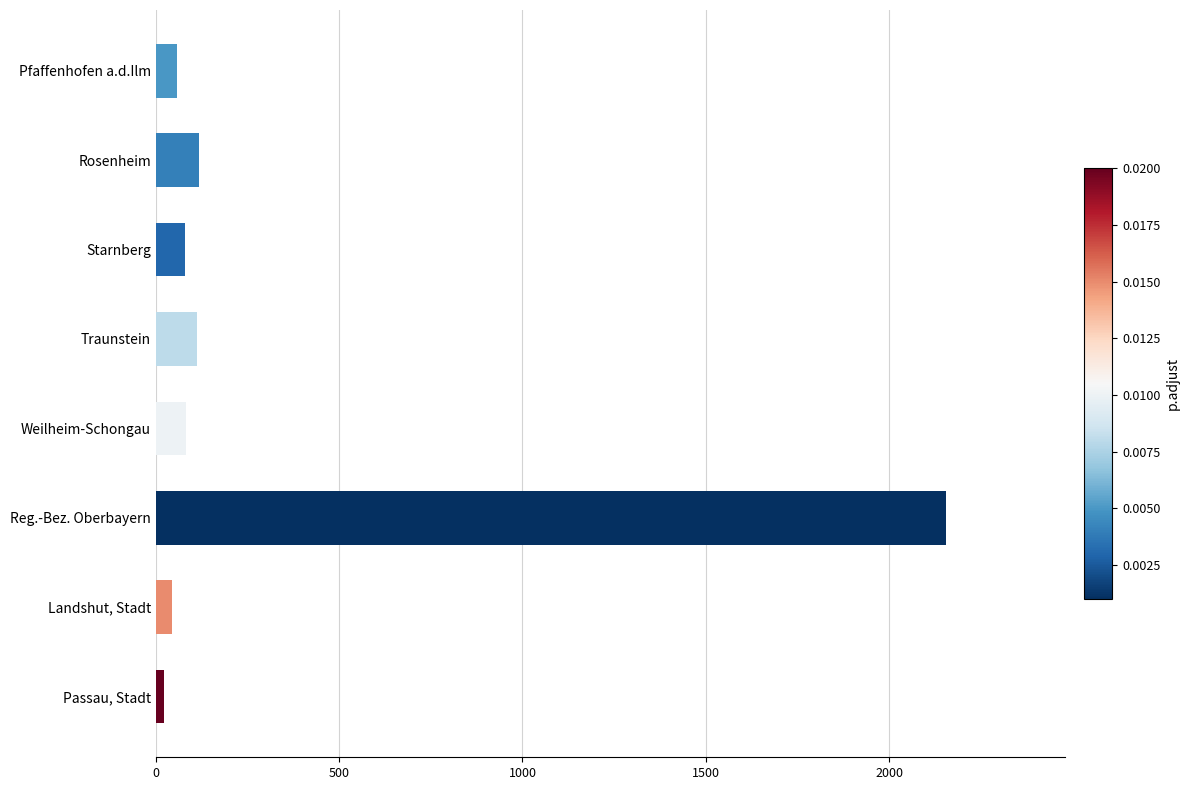

The value at Starnberg is 81. True or false?

True